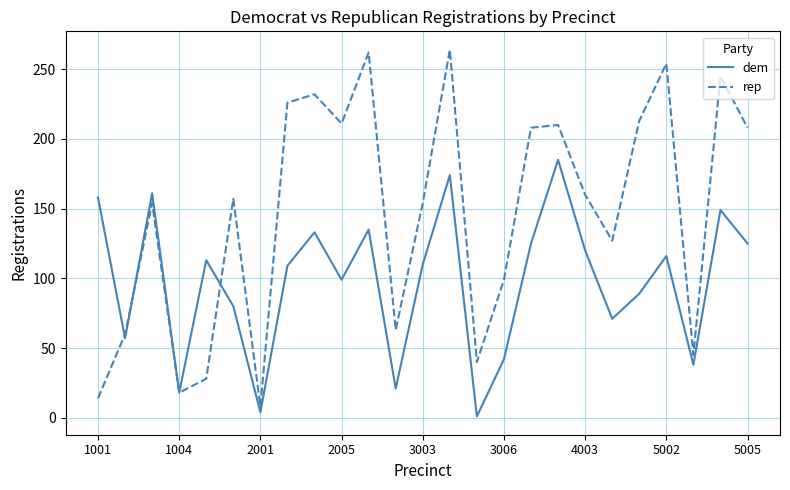

Which series has the largest range (max minus min)?

rep